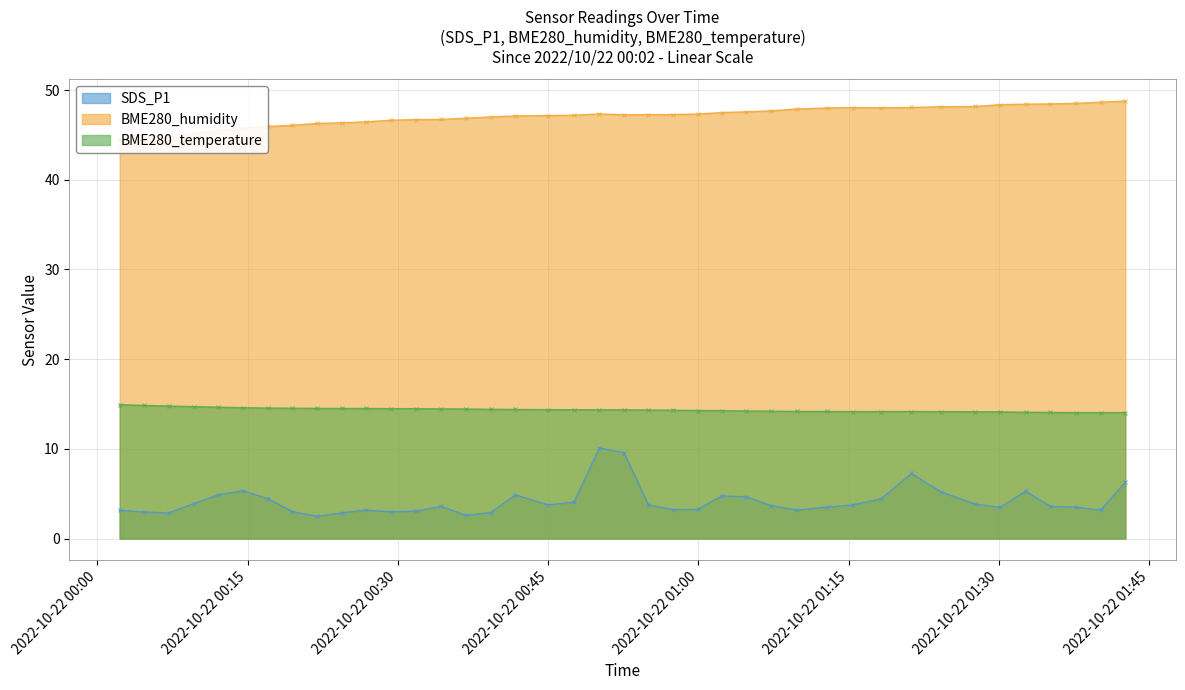

True or false: SDS_P1 and BME280_temperature cross at least once.

False